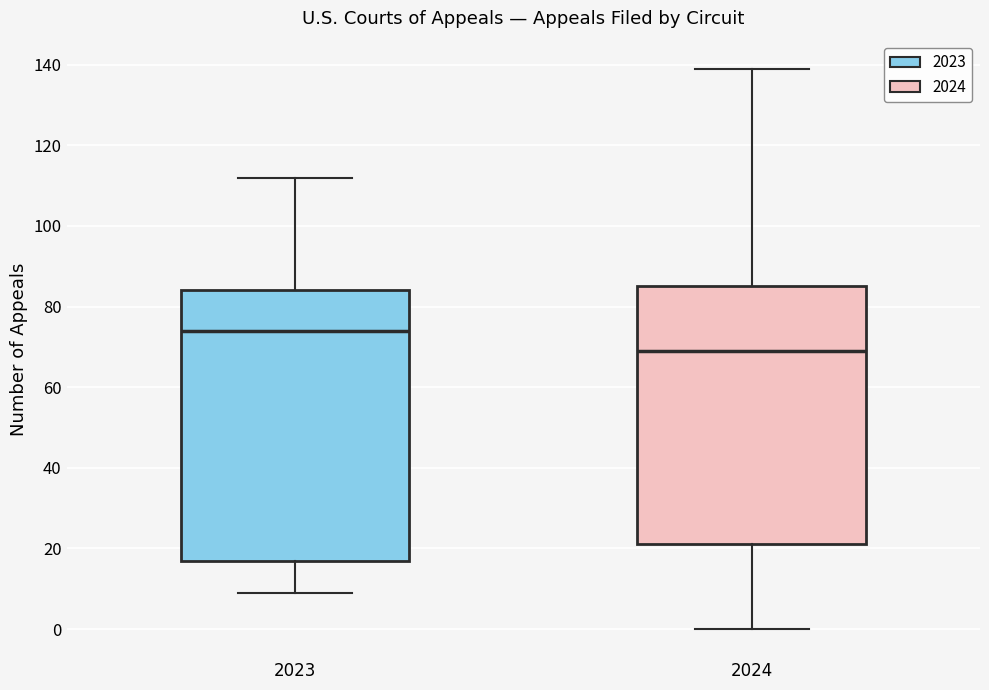

Reading left to right, transcribe this box plot: for each box, give where its median line is, the range the box spans, and where its two whiskers end, as read against the y-axis. The values are not printed on the chart, so give them approximately, as read against the axis.

2023: median 74, box 18 to 84, whiskers 10 to 112
2024: median 70, box 22 to 86, whiskers 0 to 140